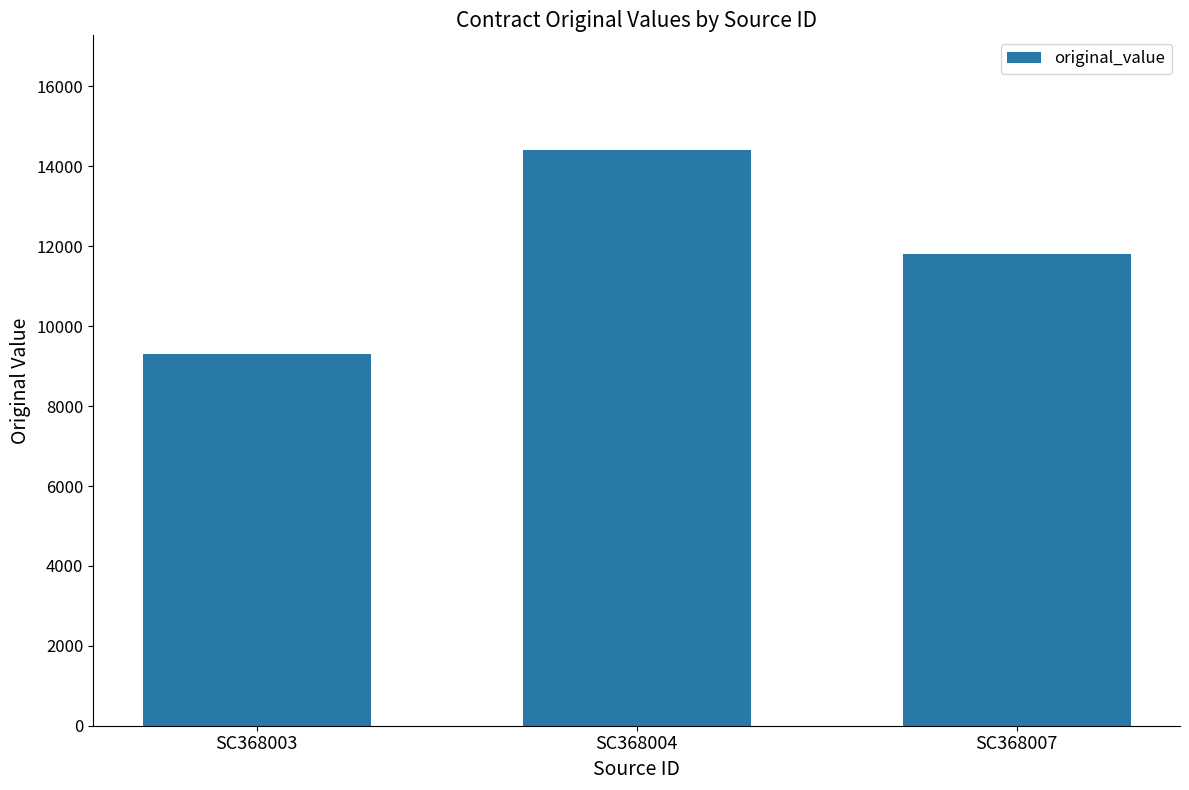

What is the change in value from SC368003 to SC368007?

+2508